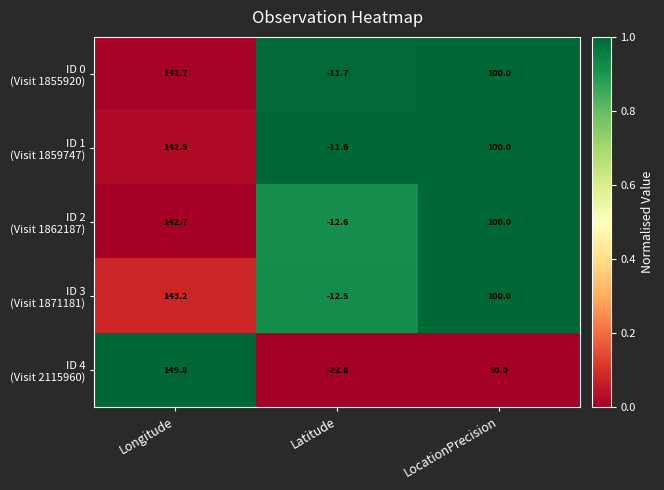

What is the maximum value shown in the chart?

149.8